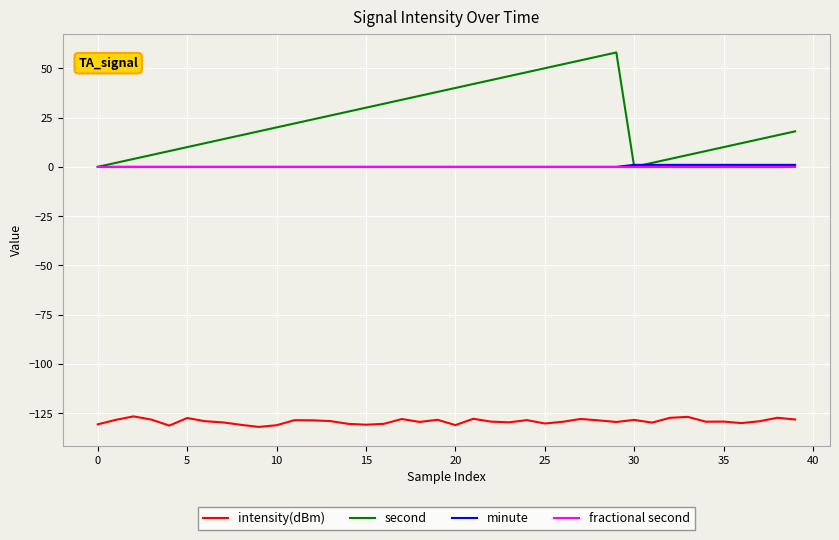

What is the minimum value shown in the chart?

-131.9